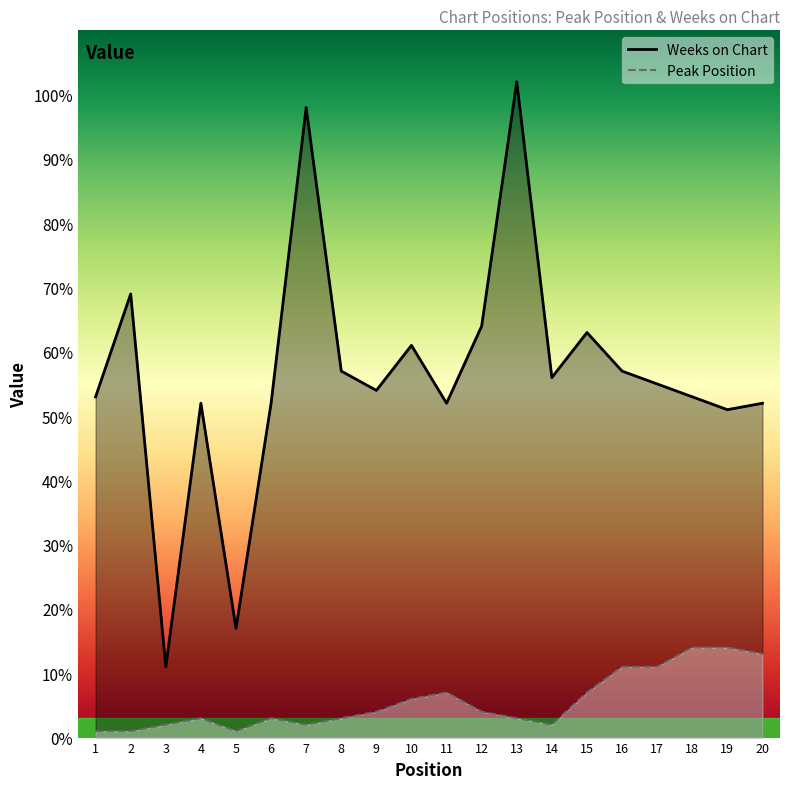

Does the chart have visible grid lines?

No